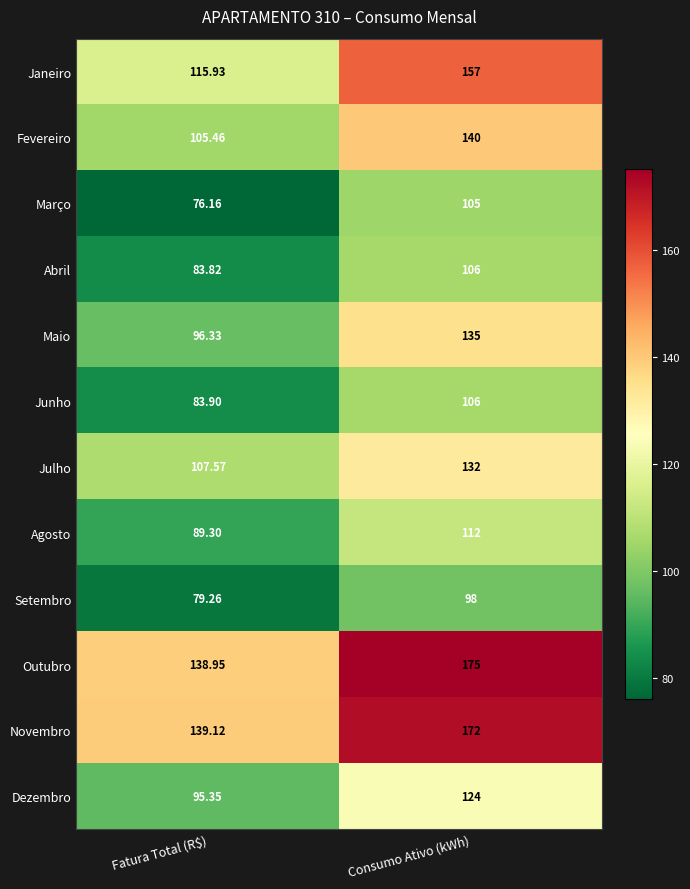

Which series changed the most between Fatura Total (R$) and Consumo Ativo (kWh)?

Janeiro